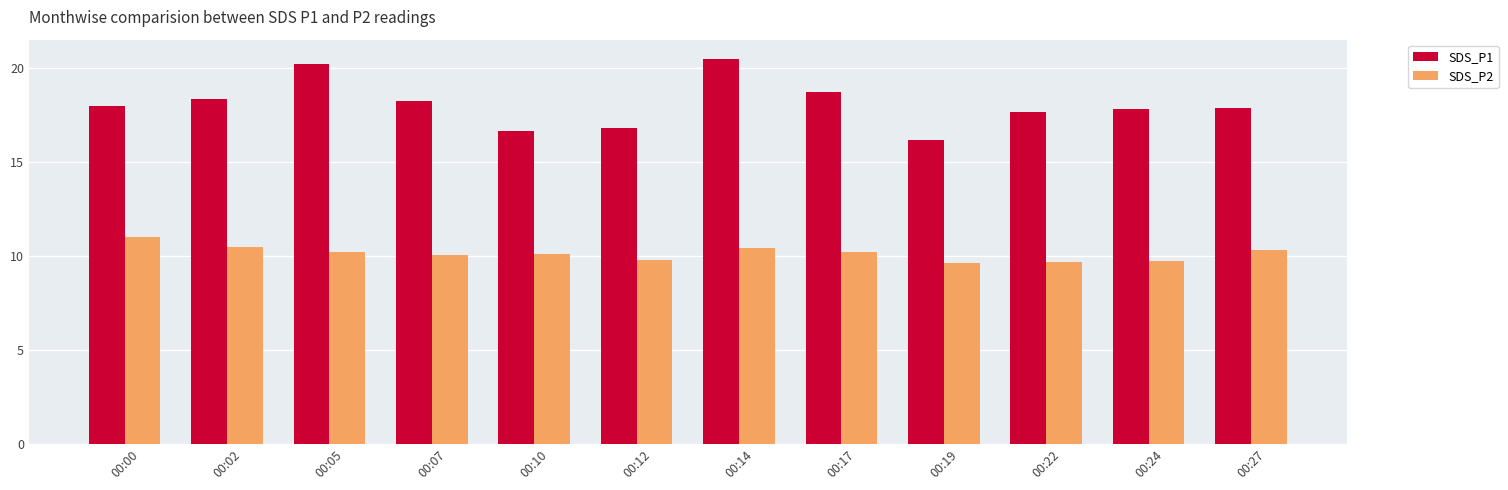

What is the total value across all series at 00:22?

27.3